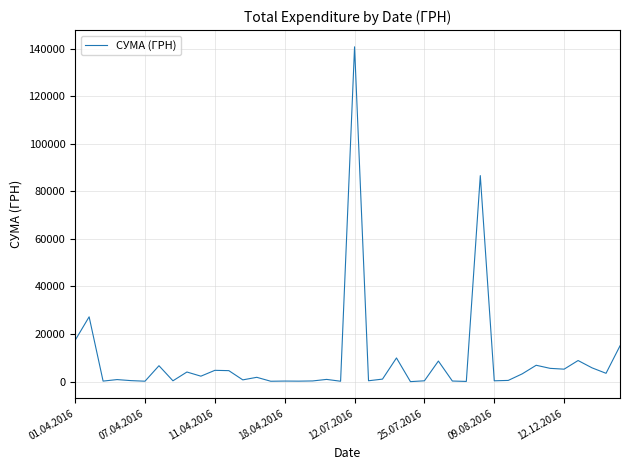

How many lines are shown in the chart?

1